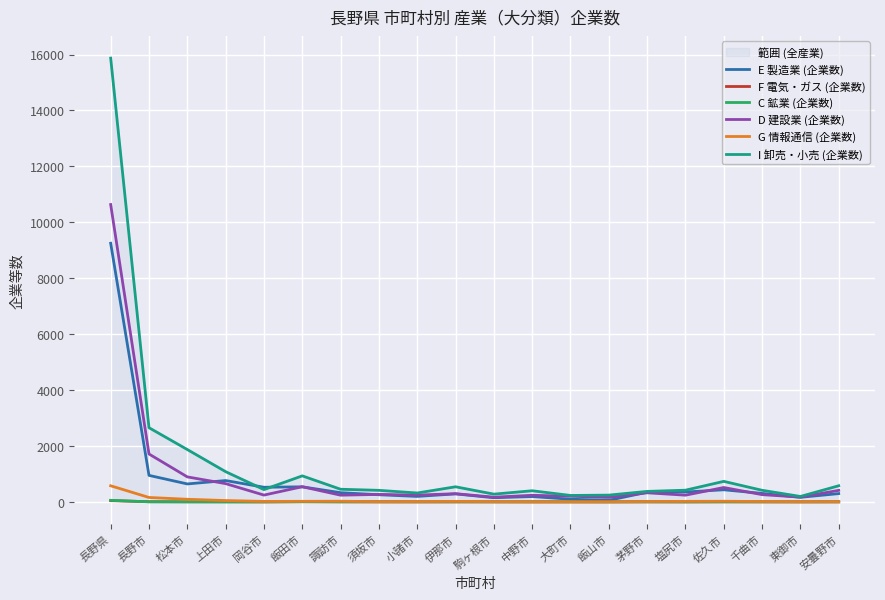

At which label is F 電気・ガス (企業数) closest to 22?

飯田市